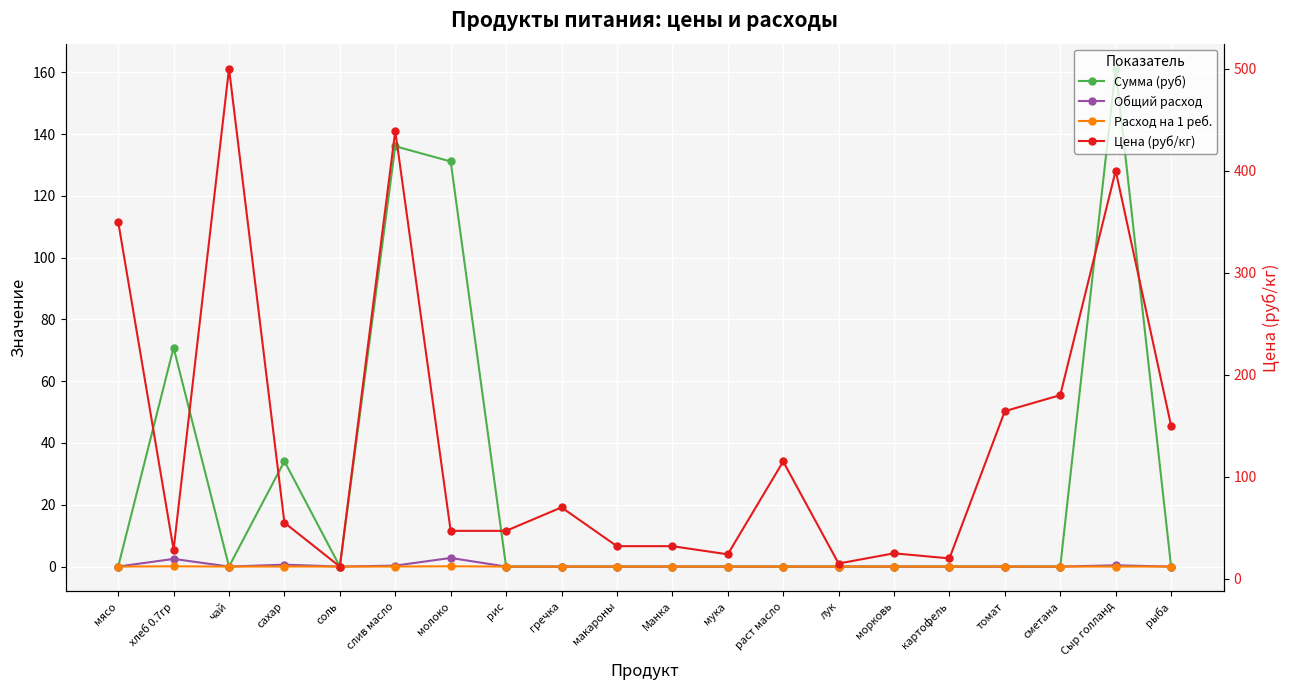

How many distinct data groups are displayed?

4